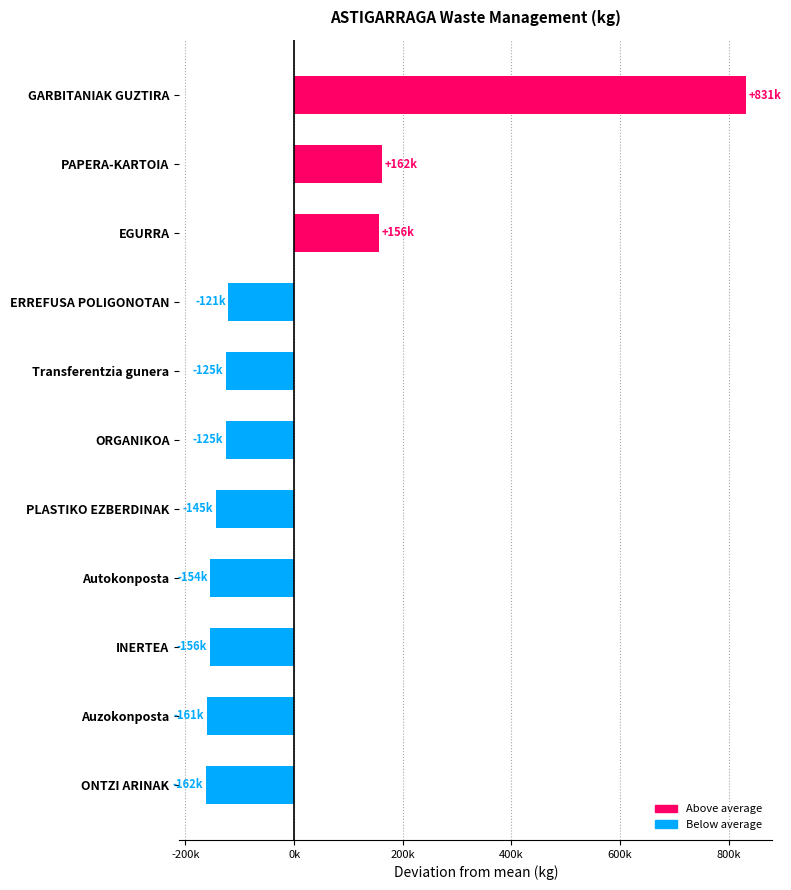

Does the chart contain any negative values?

Yes